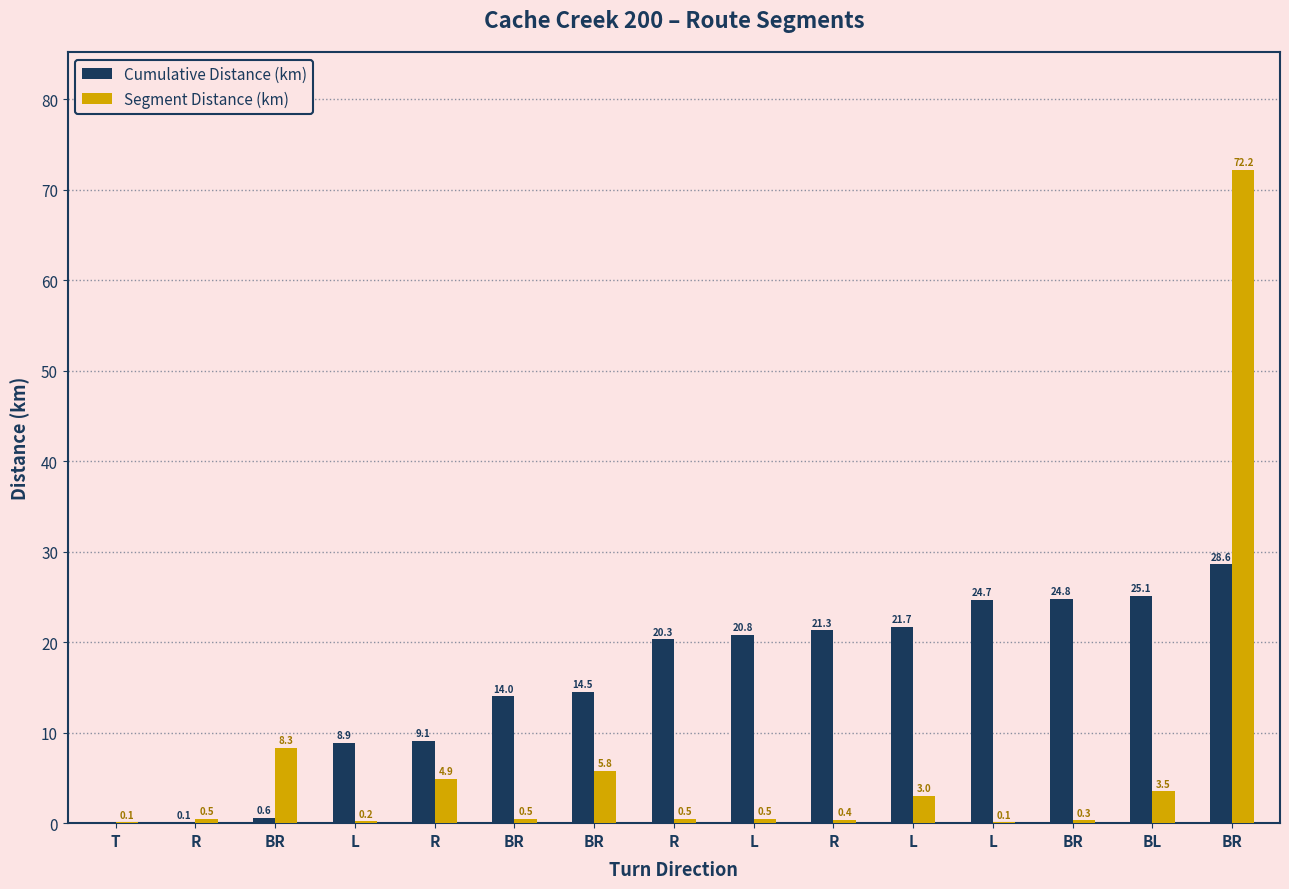

Read the Cumulative Distance (km) value at BR.

14.5